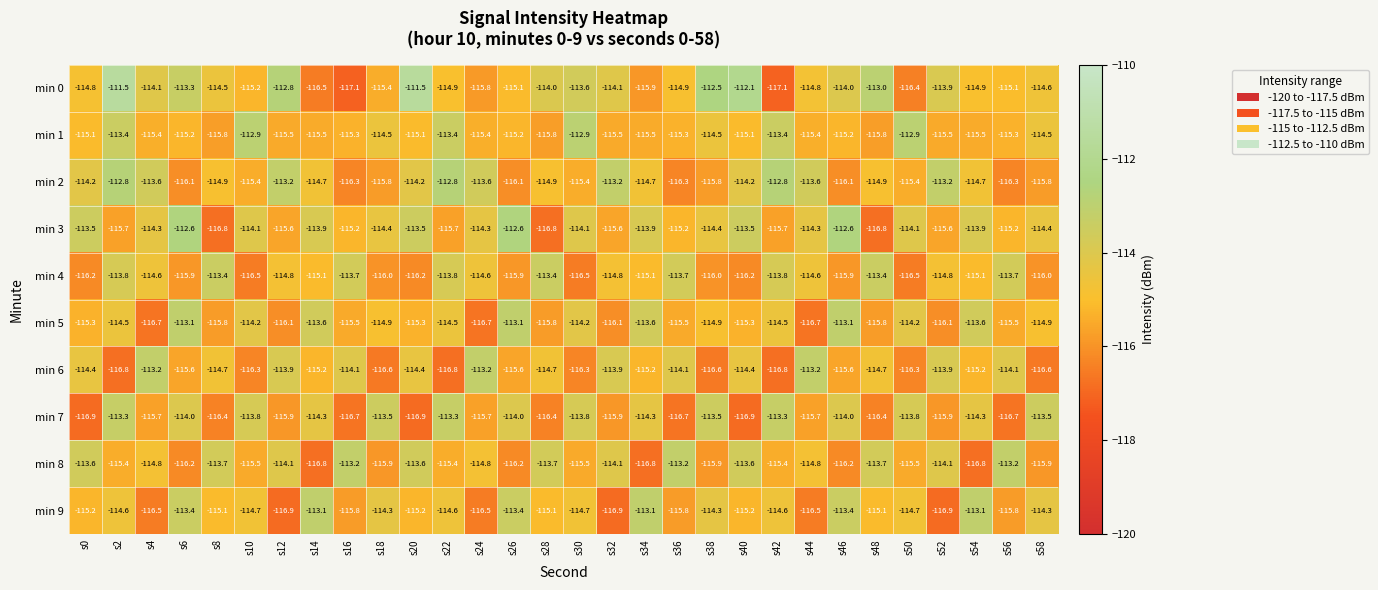

What is the maximum value shown in the chart?

-111.5